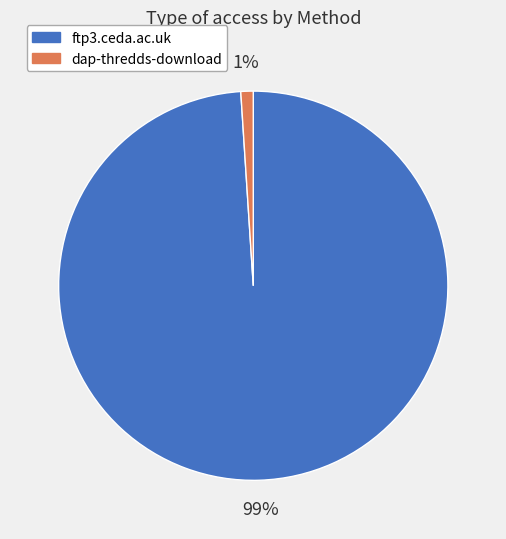

Is ftp3.ceda.ac.uk the majority of the pie?

Yes